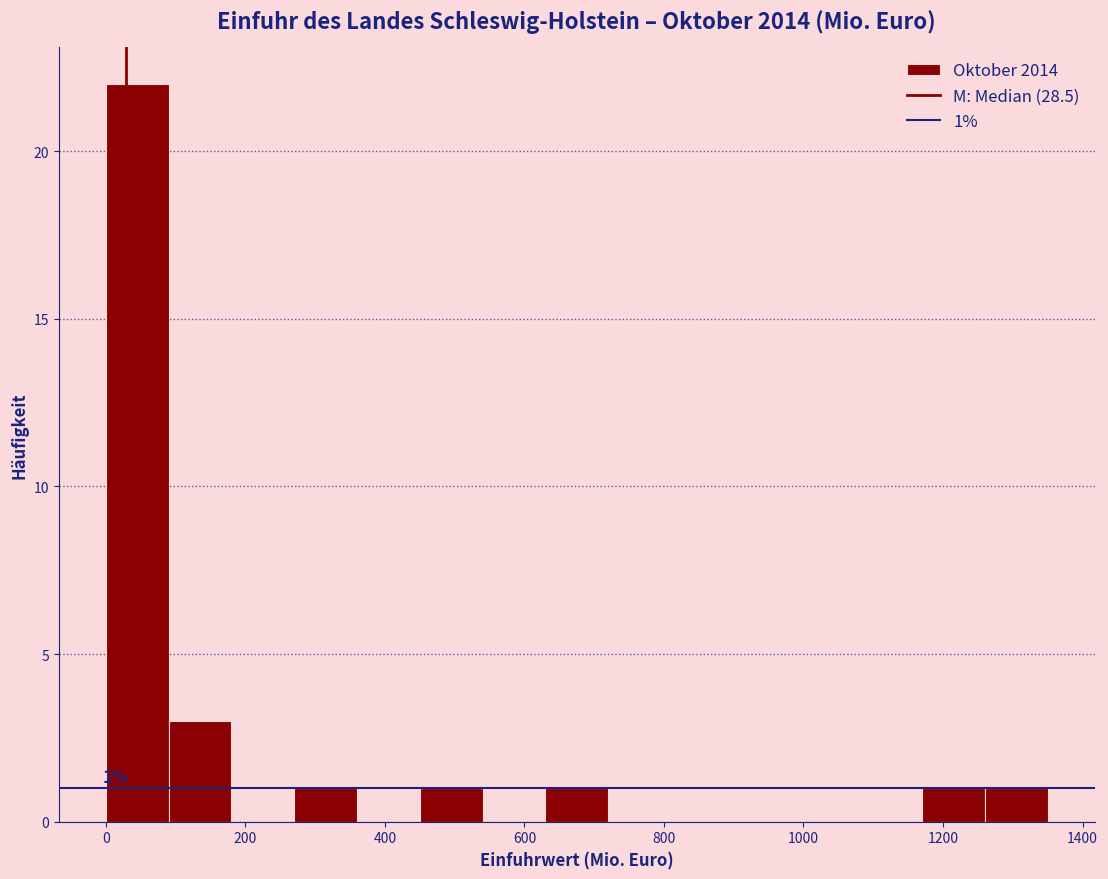

Which range on the x-axis has the tallest bar?

0 to 100